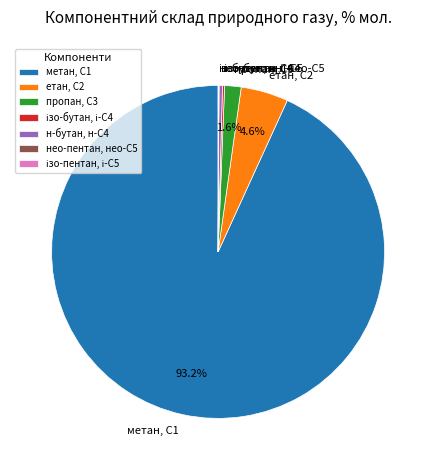

Approximately how many times larger is the value at пропан, С3 compared to етан, С2?

0.3